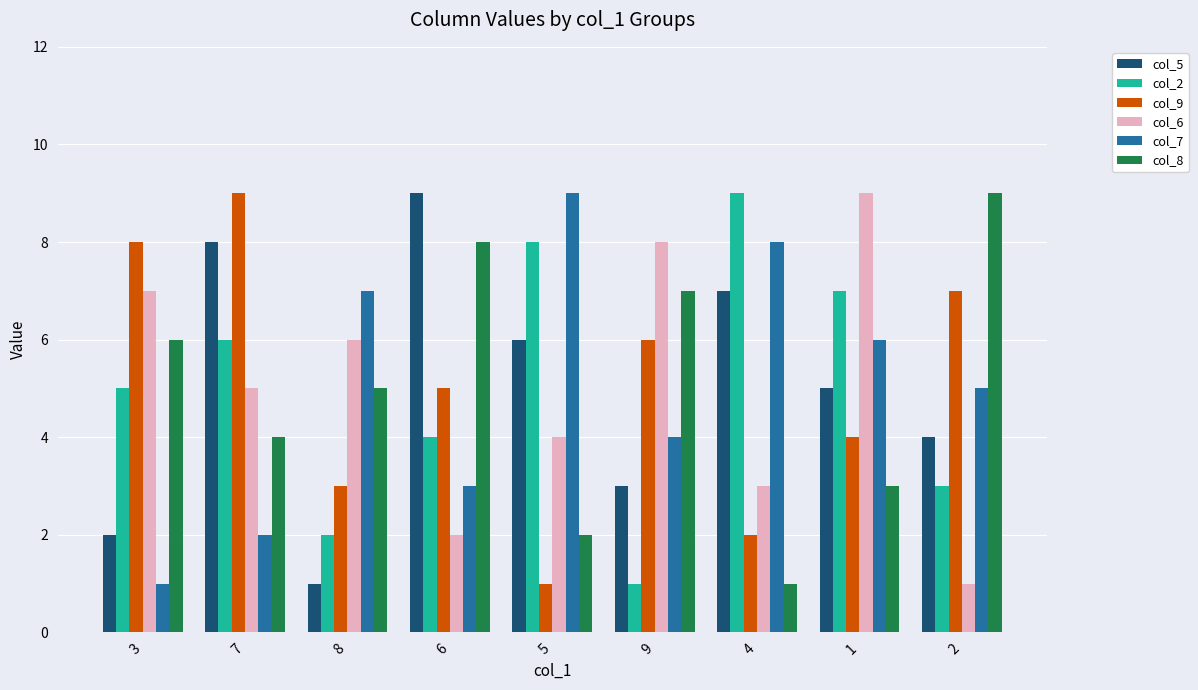

Reading left to right, what are all the values shown in this chart?

col_5: 3=2	7=8	8=1	6=9	5=6	9=3	4=7	1=5	2=4
col_2: 3=5	7=6	8=2	6=4	5=8	9=1	4=9	1=7	2=3
col_9: 3=8	7=9	8=3	6=5	5=1	9=6	4=2	1=4	2=7
col_6: 3=7	7=5	8=6	6=2	5=4	9=8	4=3	1=9	2=1
col_7: 3=1	7=2	8=7	6=3	5=9	9=4	4=8	1=6	2=5
col_8: 3=6	7=4	8=5	6=8	5=2	9=7	4=1	1=3	2=9